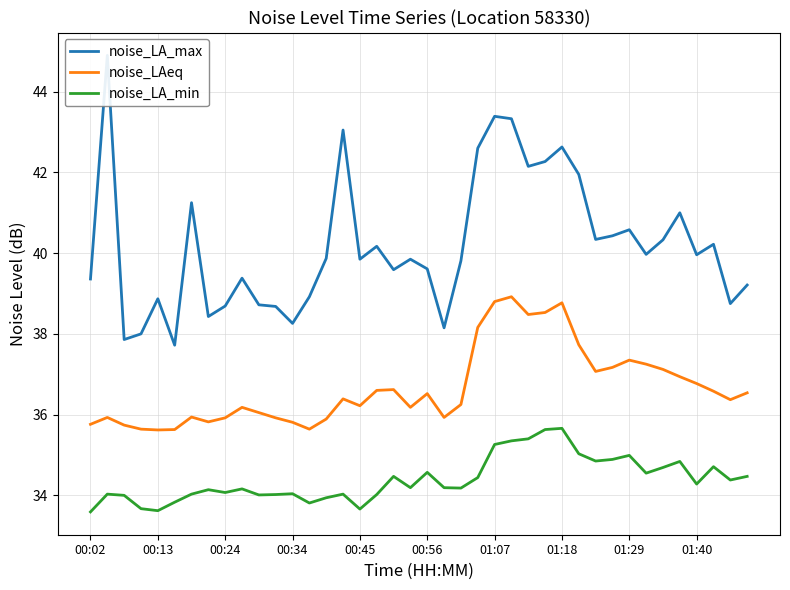

Is it true that noise_LAeq equals 53.1 at 01:40?

False